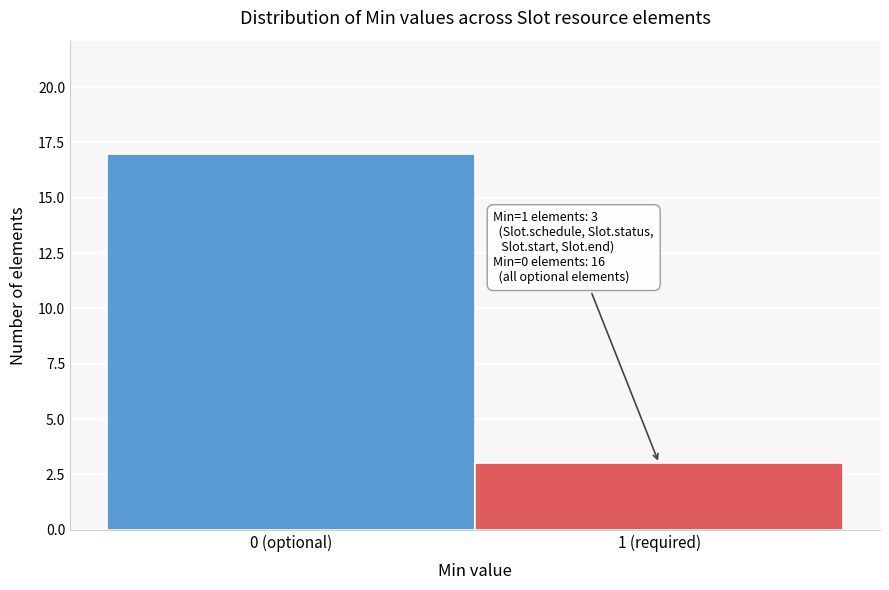

Reading right to left, list all the values displayed in this chart.

1 (required)=3	0 (optional)=17